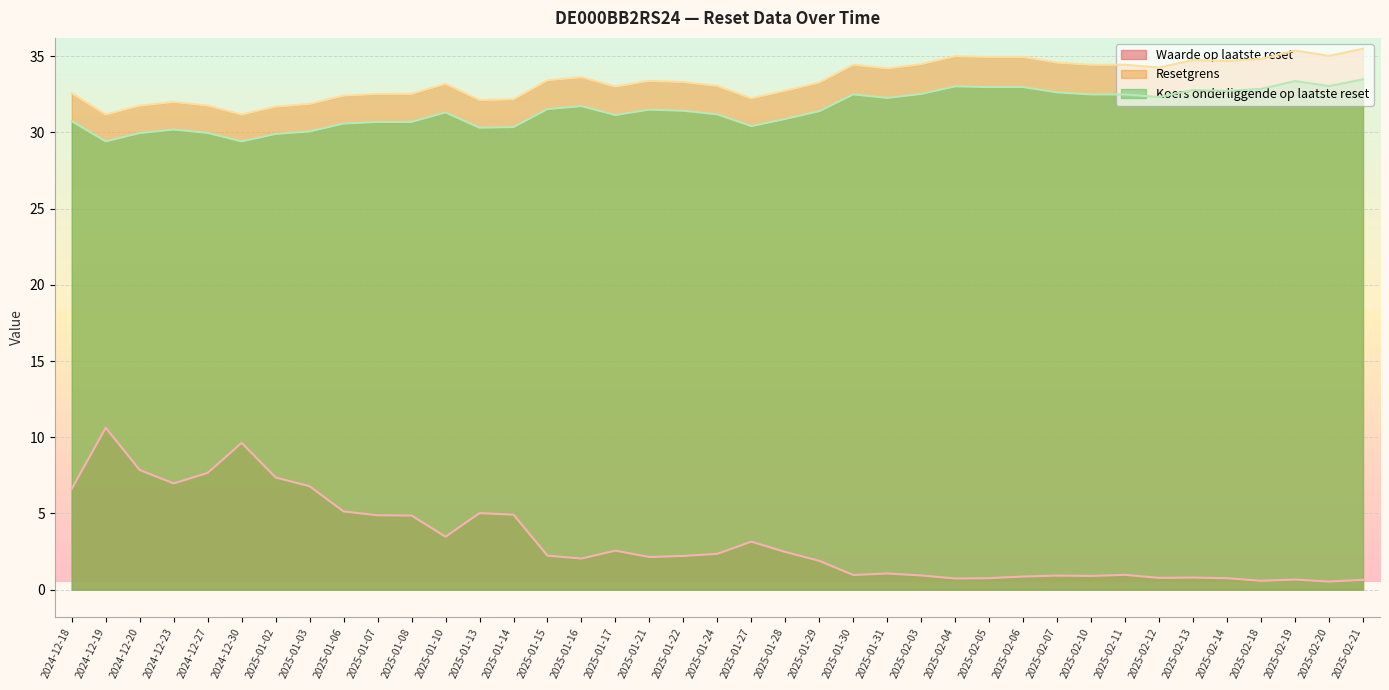

True or false: Resetgrens has a value of 33.6 at 2025-01-16.

True